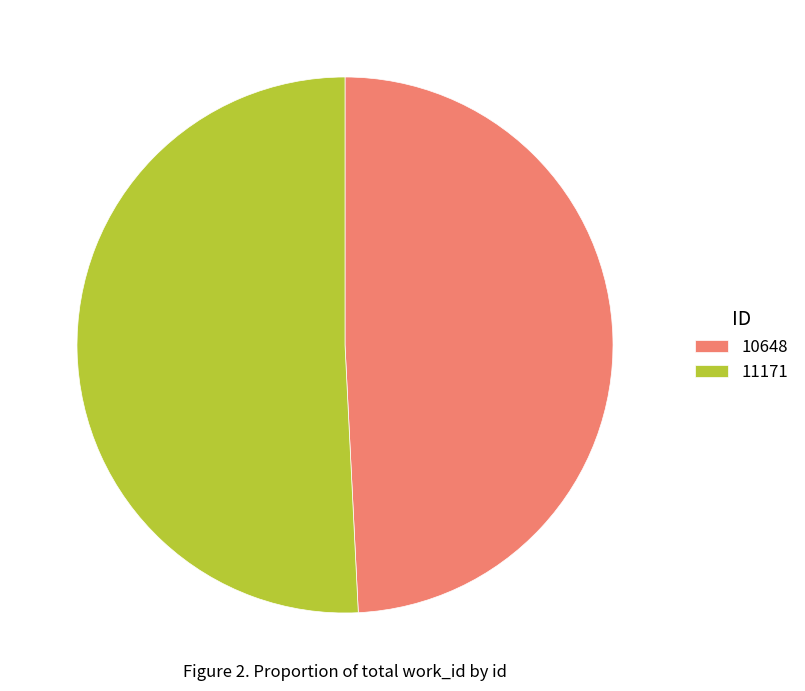

Rank the categories by value from highest to lowest.

11171, 10648